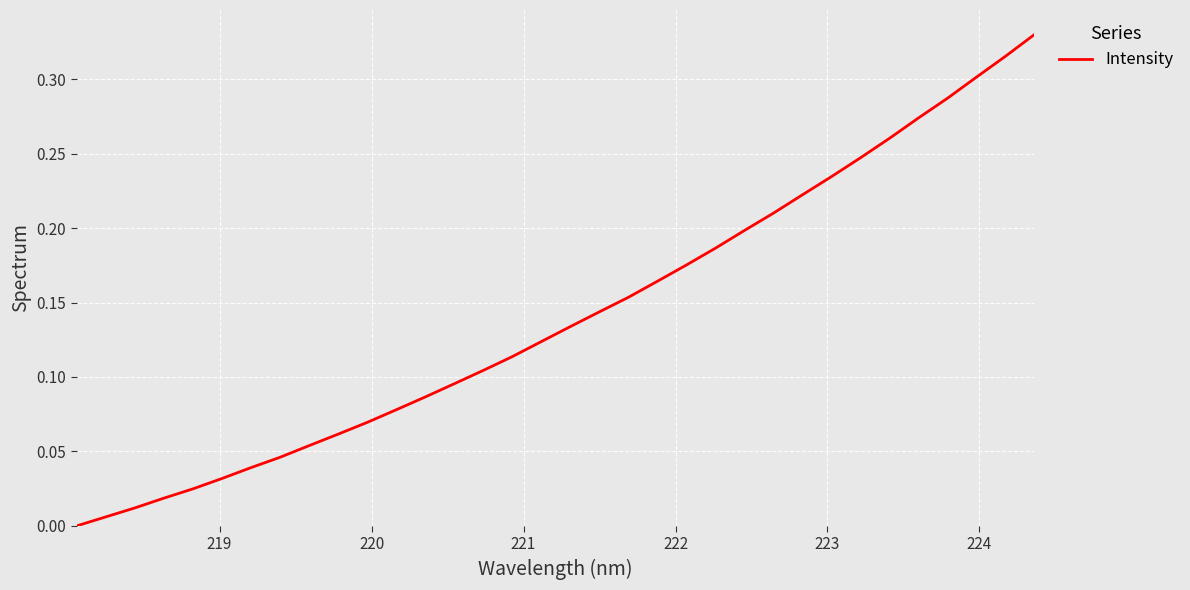

How many lines are shown in the chart?

1